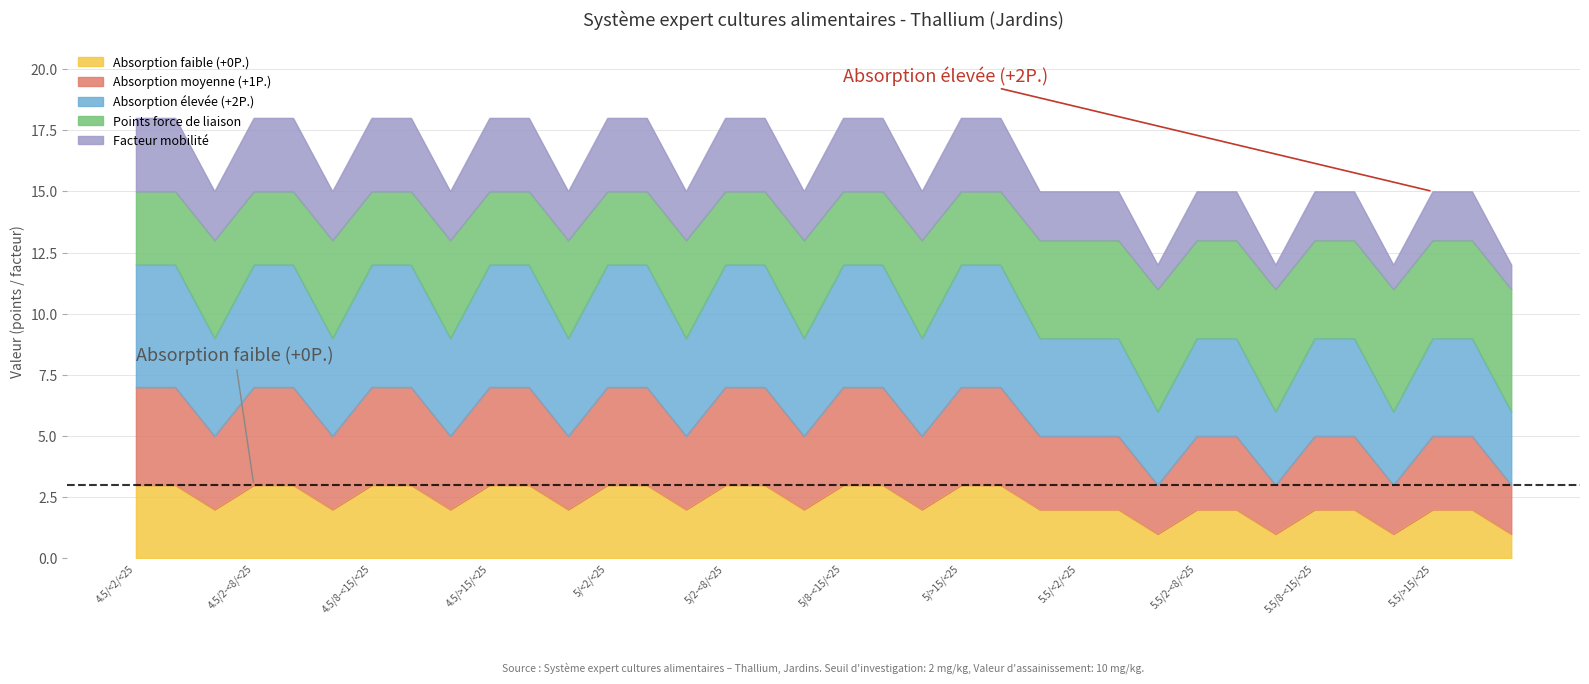

The value of Points force de liaison at 4.5/<2/<25 is 24. True or false?

False